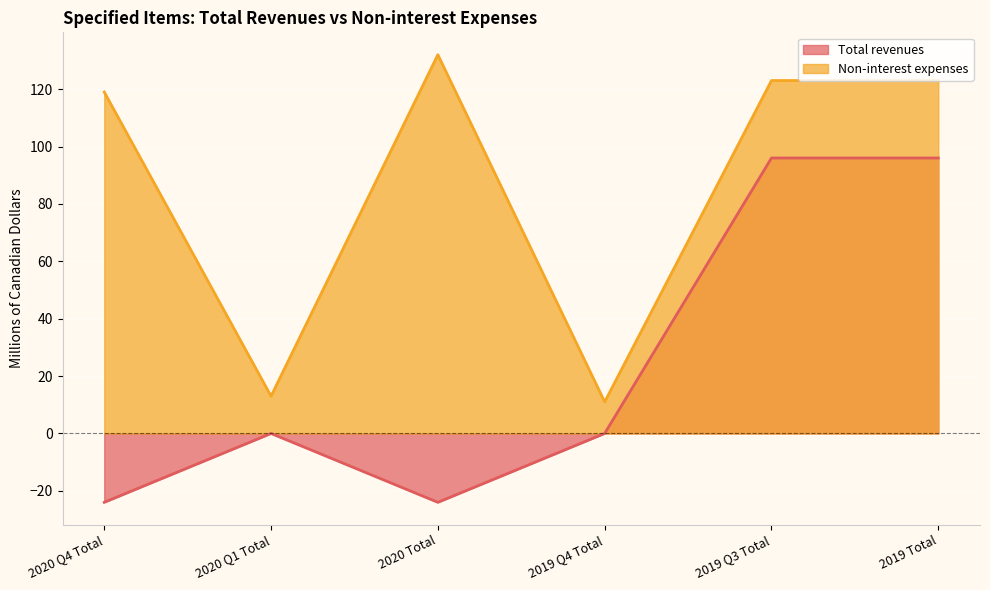

In Total revenues, how many points are lower than both neighbors (excluding endpoints)?

1